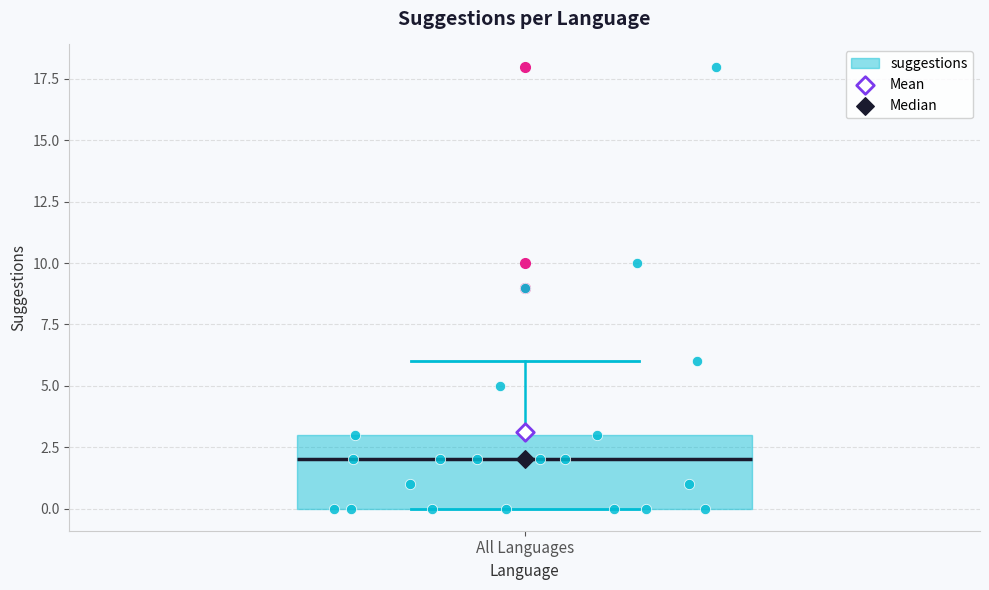

Read this box plot against the y-axis: the position of the median line, the range covered by the box, and the ends of both whiskers. The values are not printed on the chart, so give them approximately, as read against the axis.

median 2, box 0 to 3, whiskers 0 to 6